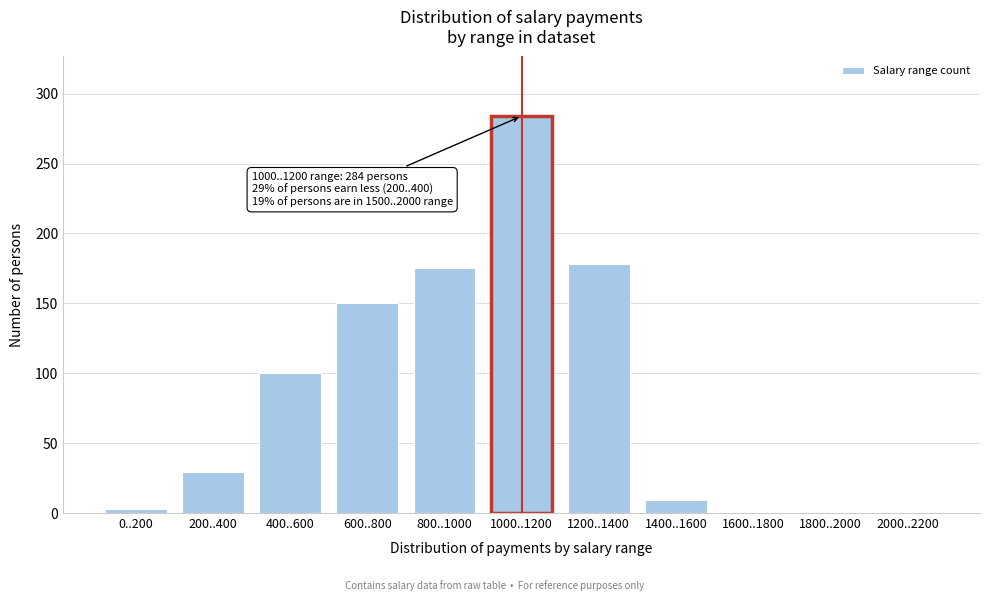

Reading left to right, what are all the values shown in this chart?

0..200=3	200..400=29	400..600=100	600..800=150	800..1000=175	1000..1200=284	1200..1400=178	1400..1600=9	1600..1800=0	1800..2000=0	2000..2200=0